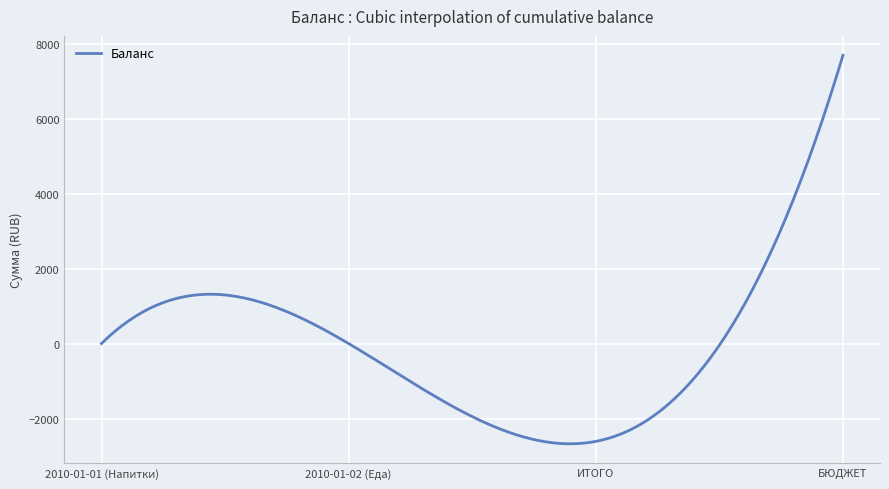

What is the difference between the maximum and minimum values?

10360.9